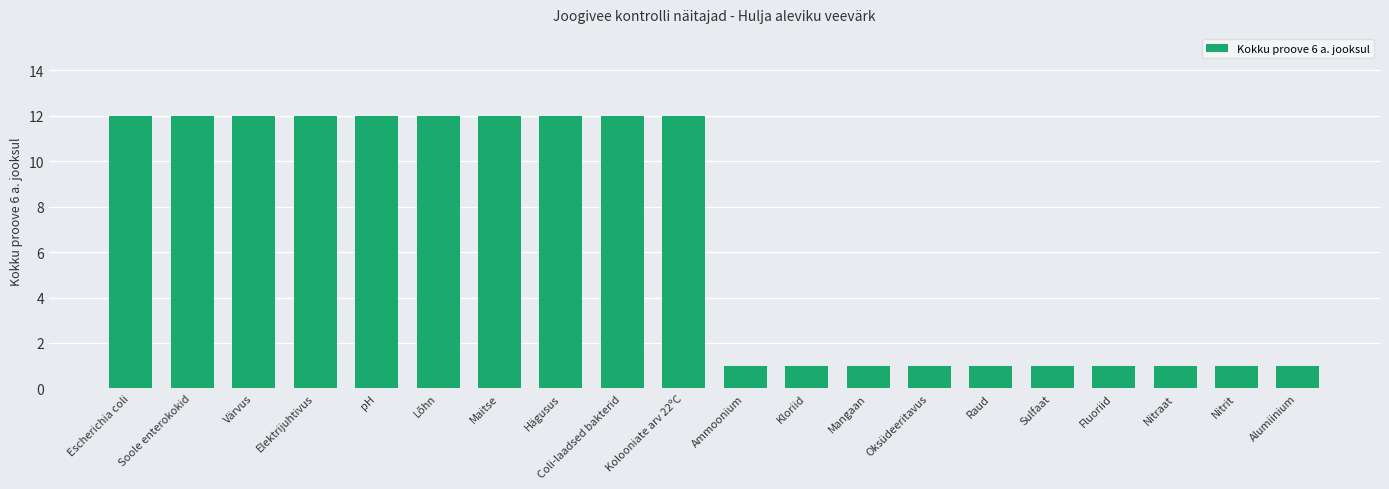

The value at Fluoriid is 1. True or false?

True